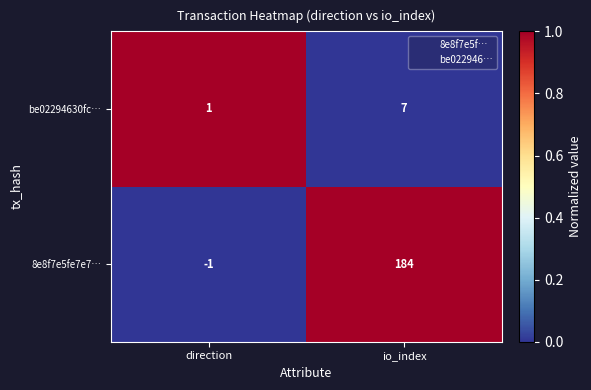

Is it true that be02294630fc… equals 1 at direction?

True